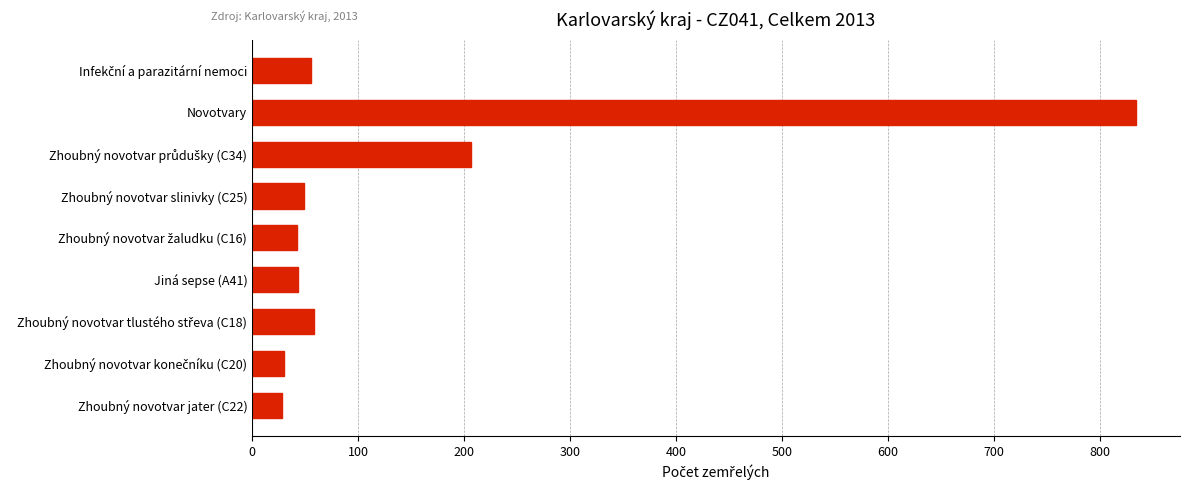

What is the difference between the maximum and minimum values?

806